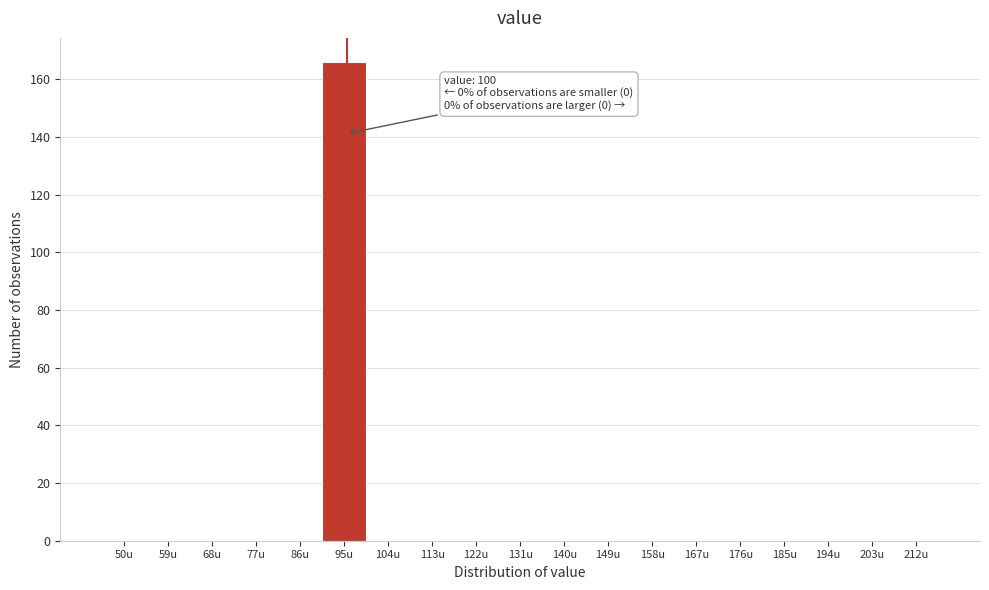

Reading left to right, what are all the values shown in this chart?

50u=0	59u=0	68u=0	77u=0	86u=0	95u=166	104u=0	113u=0	122u=0	131u=0	140u=0	149u=0	158u=0	167u=0	176u=0	185u=0	194u=0	203u=0	212u=0